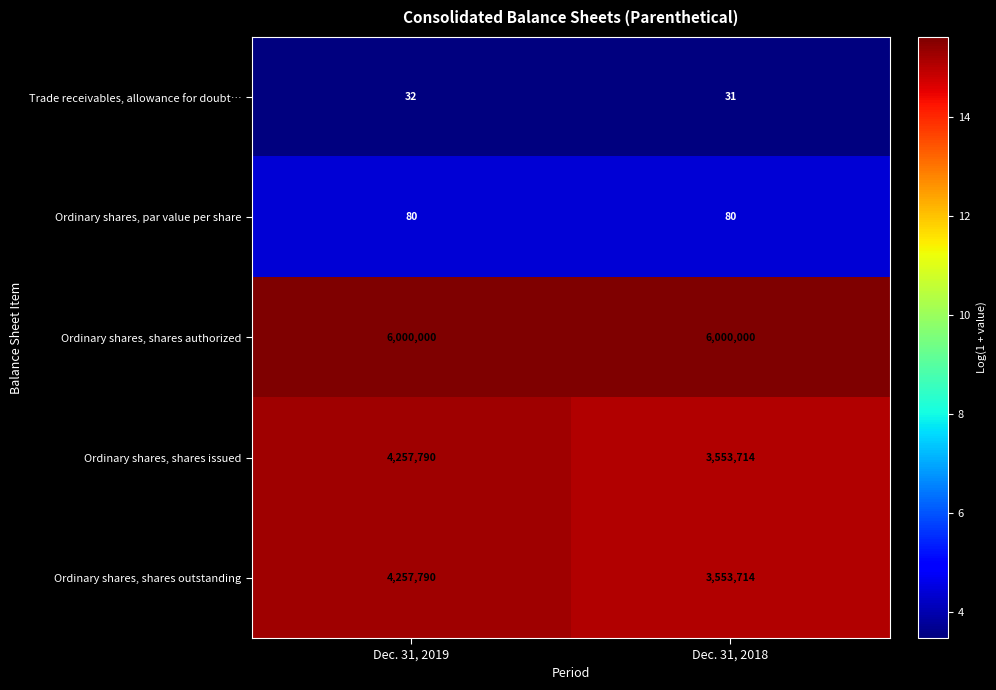

What value does the Ordinary shares, shares outstanding series have at Dec. 31, 2018?

3553714